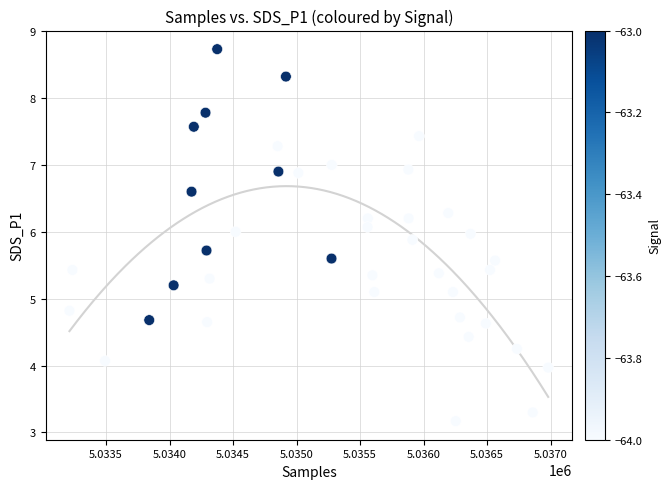

What is the range of Y values (max minus min)?

5.6